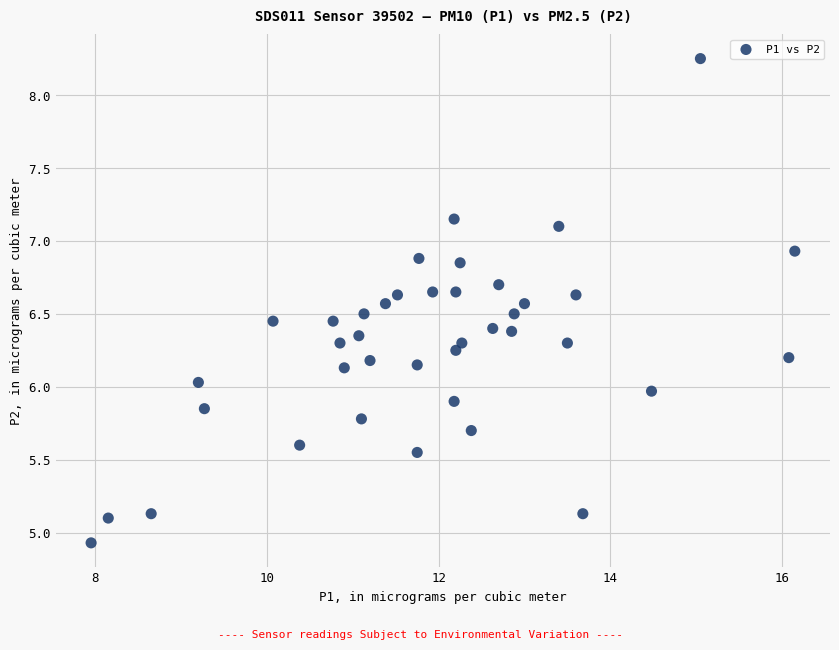

What is the range of Y values (max minus min)?

3.3